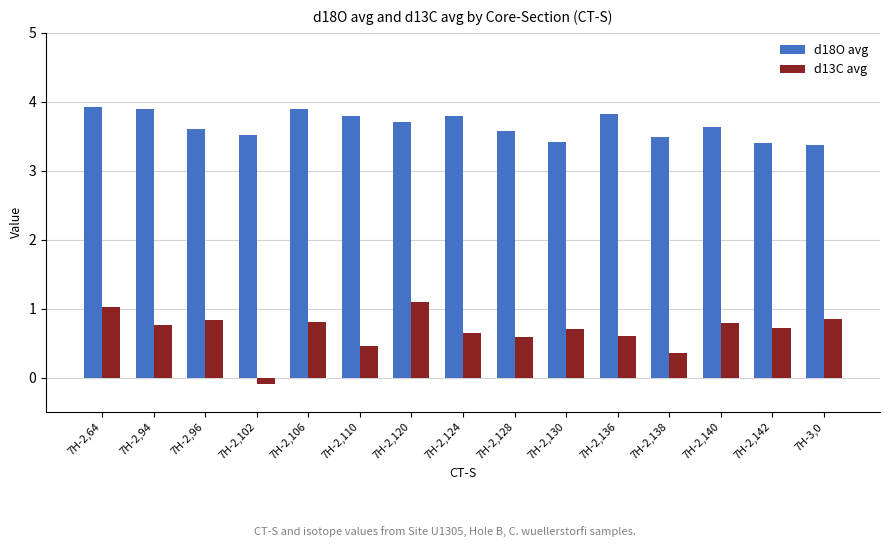

What is the difference between the d18O avg values at 7H-2,64 and 7H-2,136?

0.1